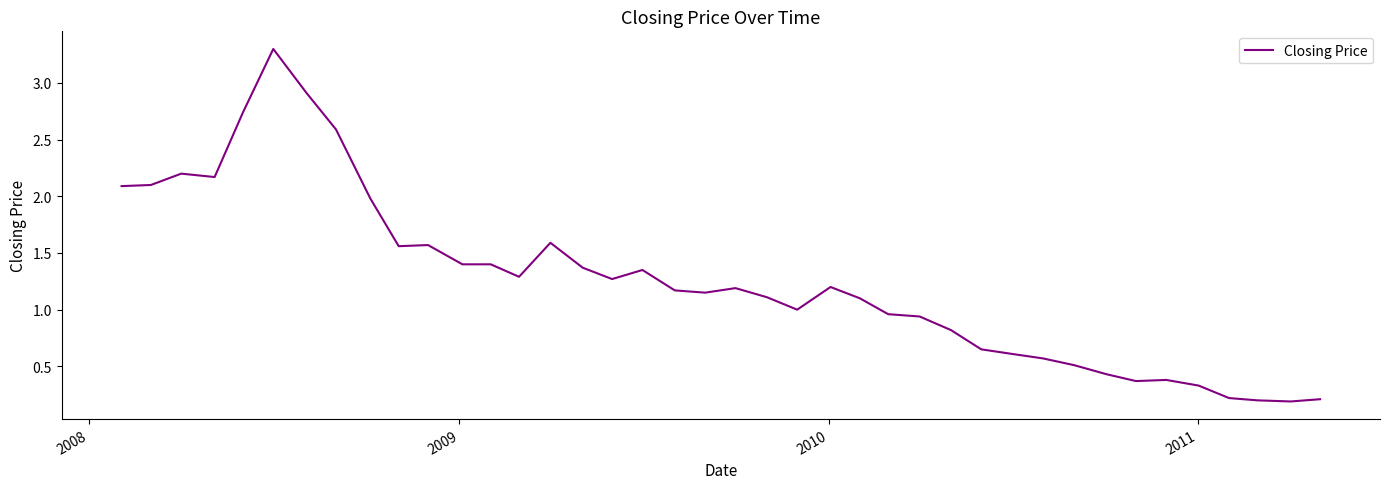

What is the greatest value displayed?

3.3